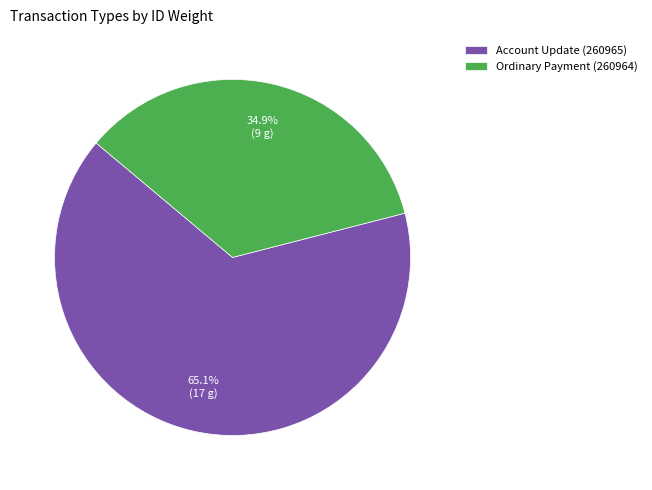

To the nearest percent, what portion does Account Update (260965) represent?

65%